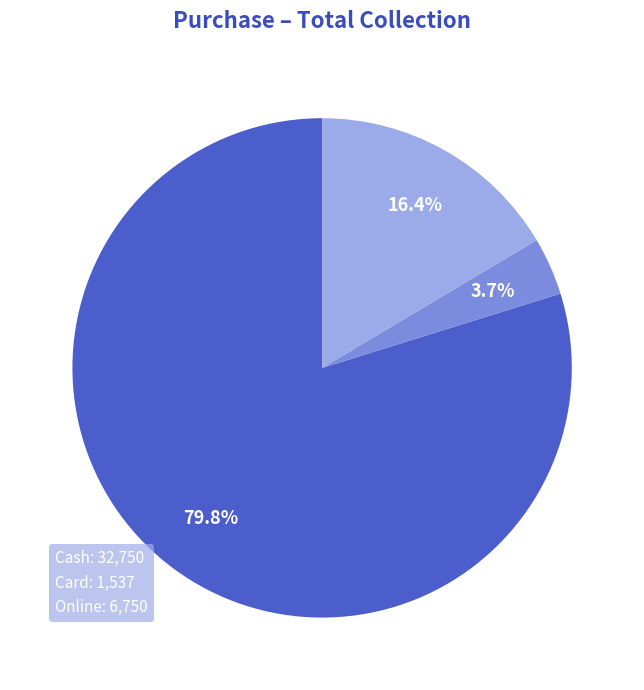

To the nearest percent, what is the difference between the largest and smallest slice percentages?

76%